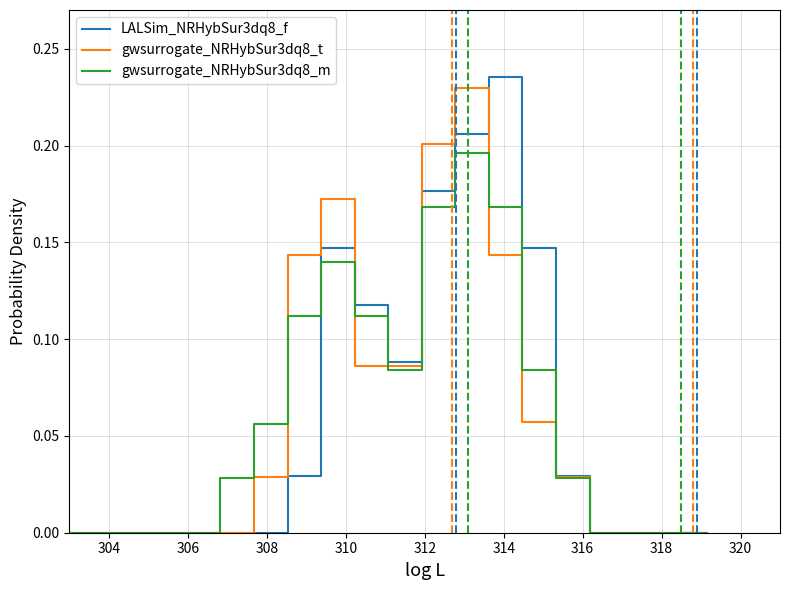

True or false: gwsurrogate_NRHybSur3dq8_m has more than 1 points higher than both neighbors.

True